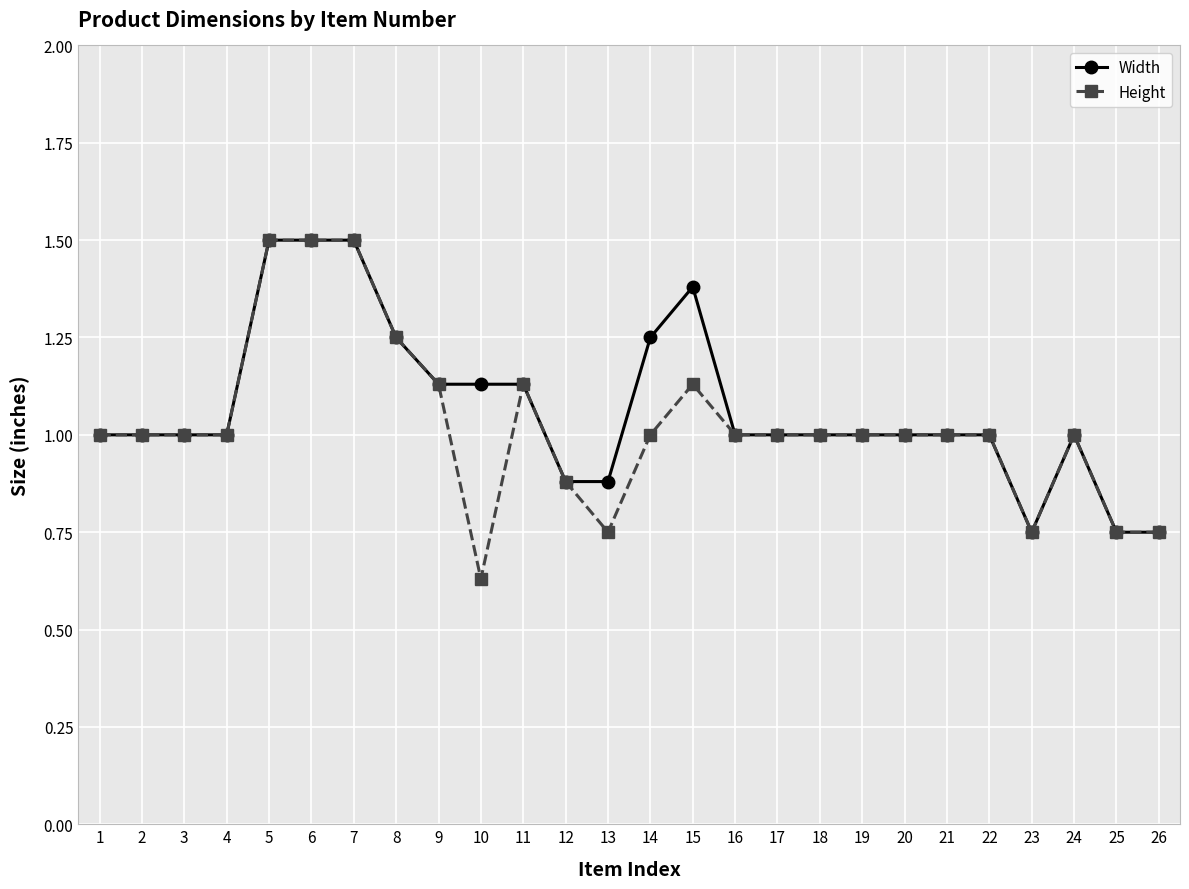

What is the value of the Width point at the 21st from the left?

1.0